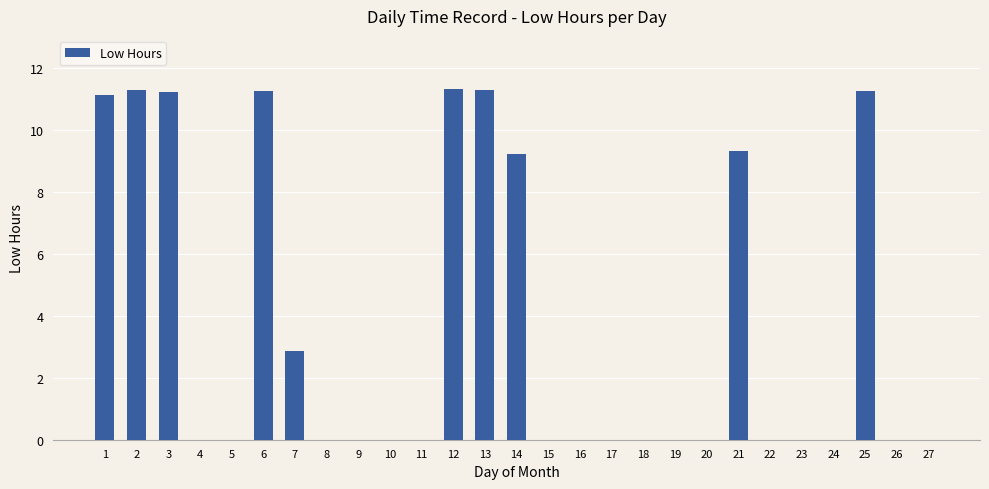

What is the sum of all values?

100.3